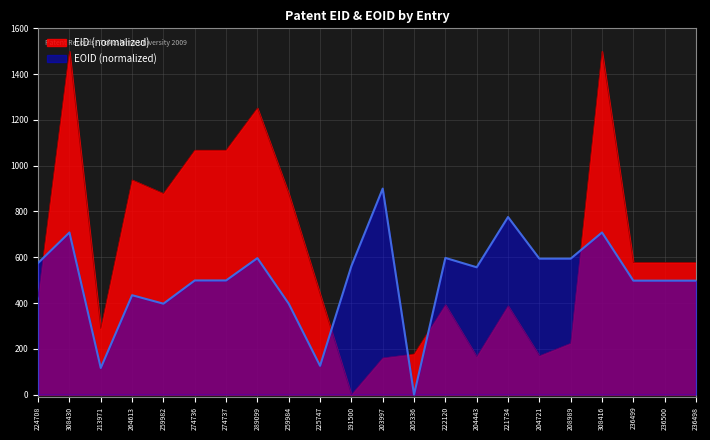

What is the average value of the EOID series?

505.8